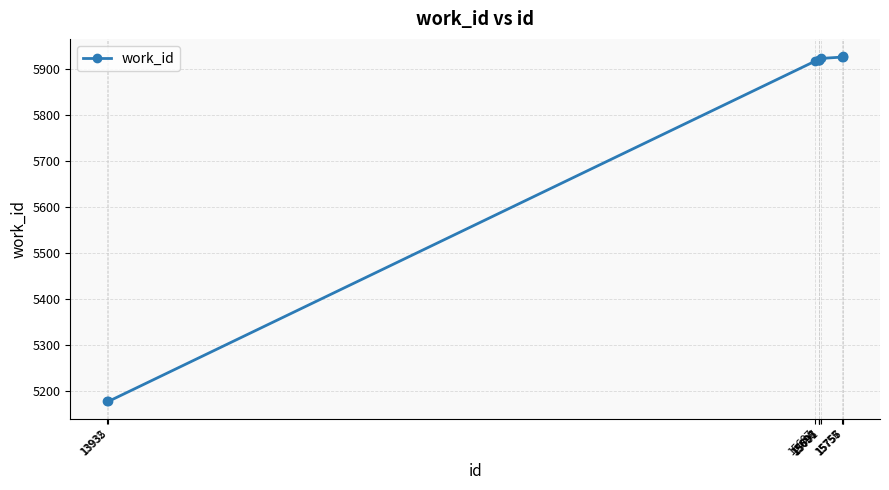

How many data points does each series have?

10